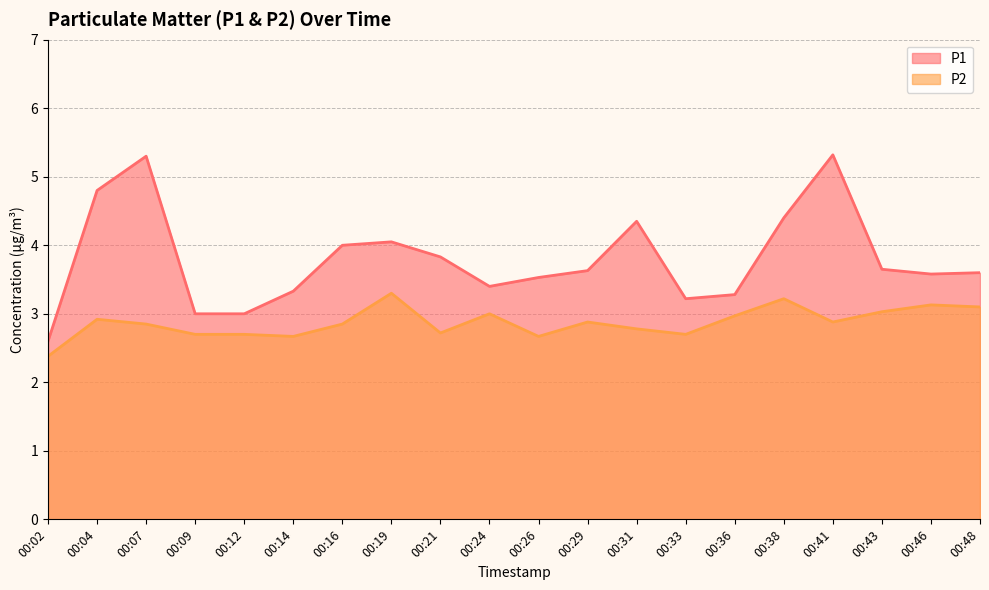

What is the average value of the P2 series?

2.9